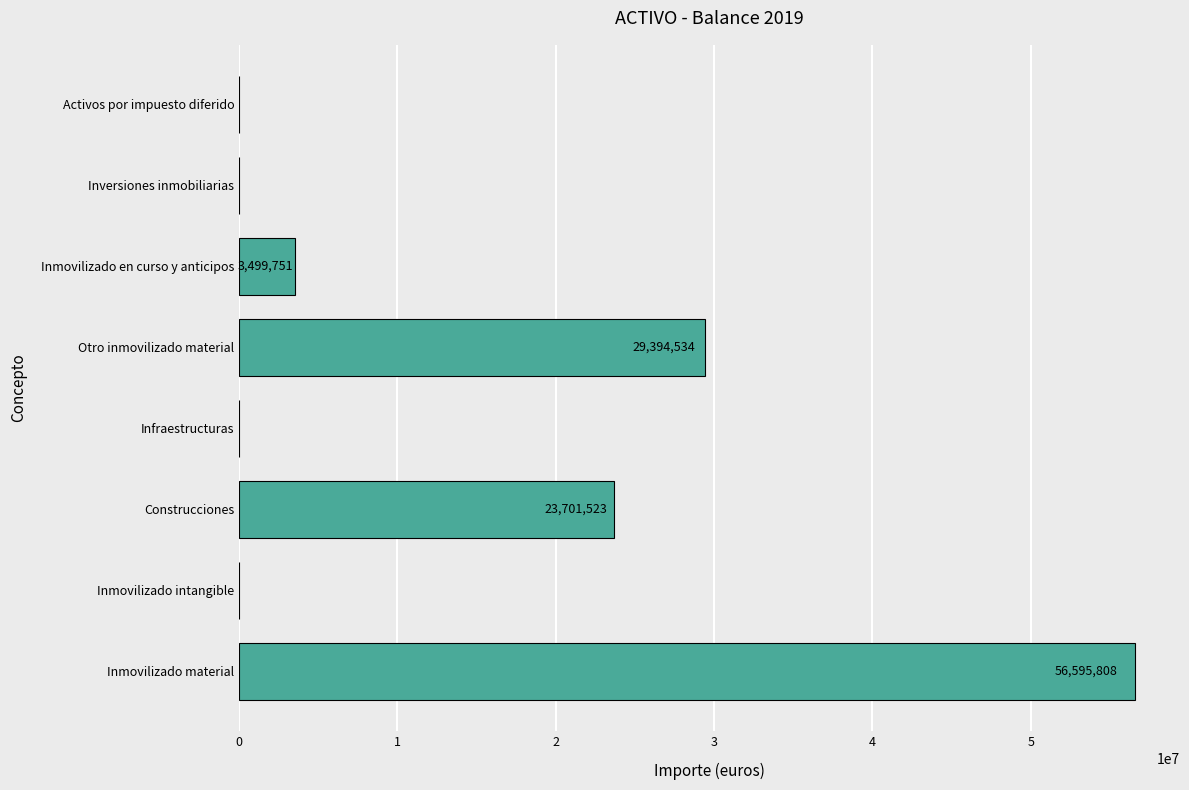

At which category does the chart reach its peak across all series?

Inmovilizado material